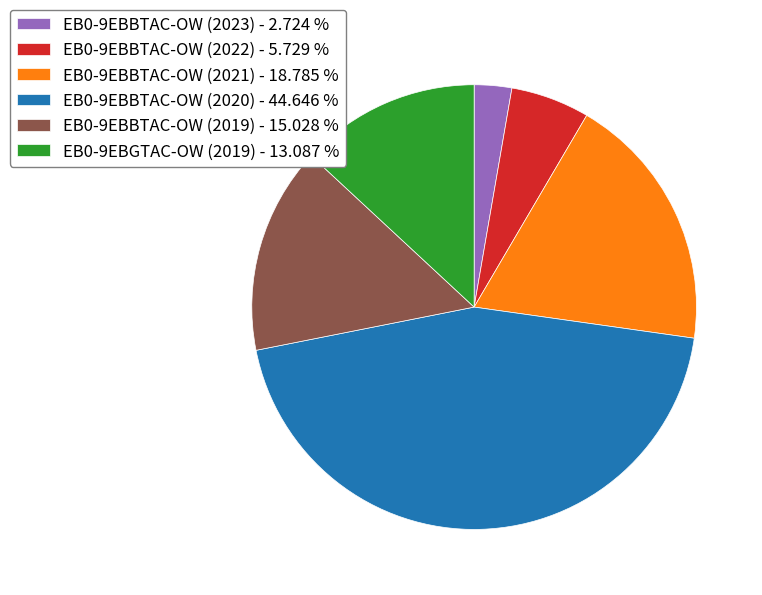

Is the sum of EB0-9EBGTAC-OW (2019) - 13.087 % and EB0-9EBBTAC-OW (2023) - 2.724 % greater than half?

No